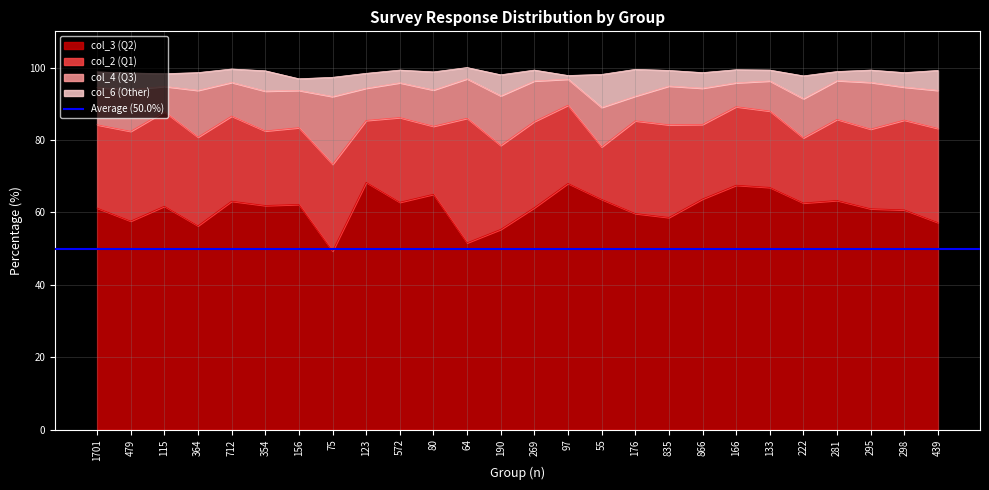

True or false: col_3 (Q2) and col_4 (Q3) cross at least once.

False